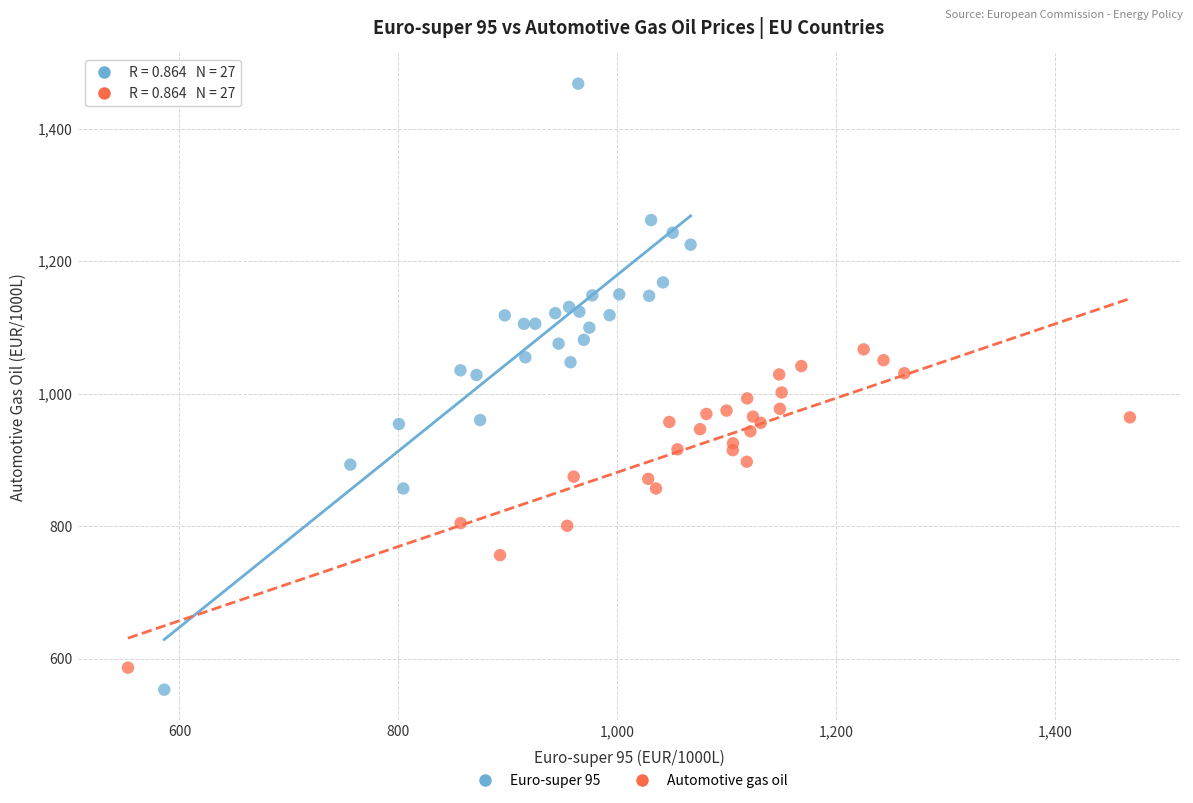

Which series contains the highest Y value?

Euro-super 95